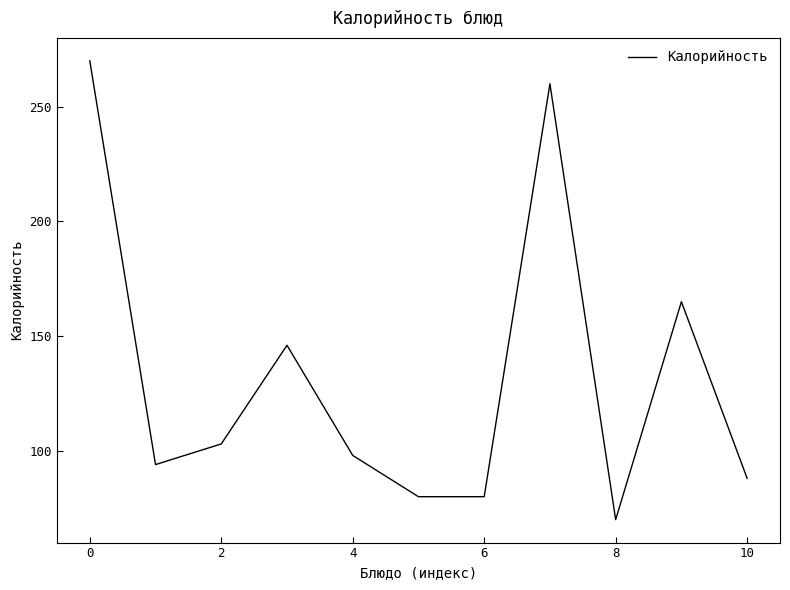

What is the greatest value displayed?

270